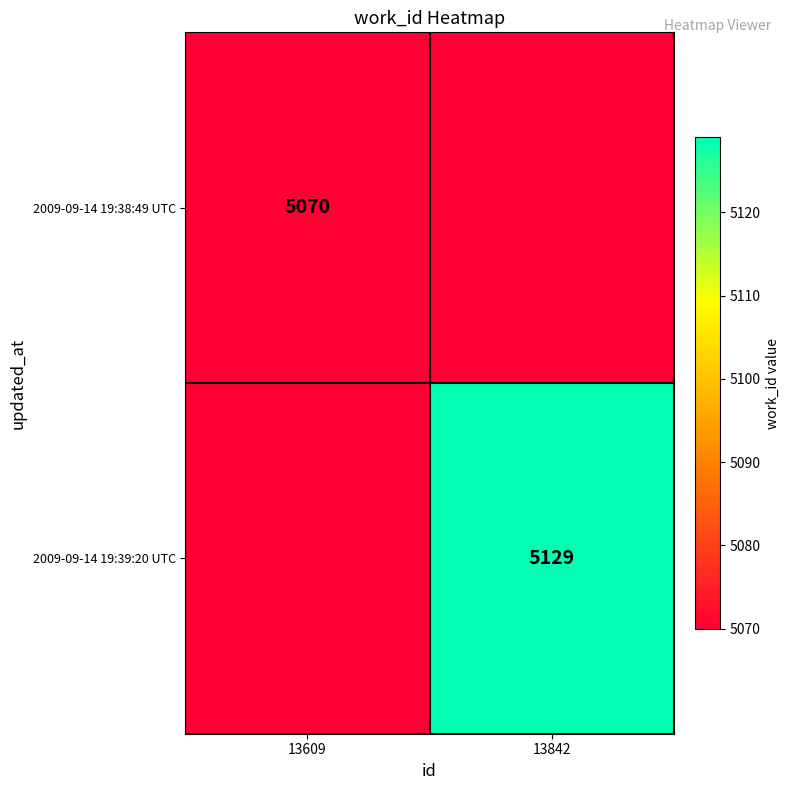

The 2009-09-14 19:38:49 UTC series shows 5070 at 13609. True or false?

True